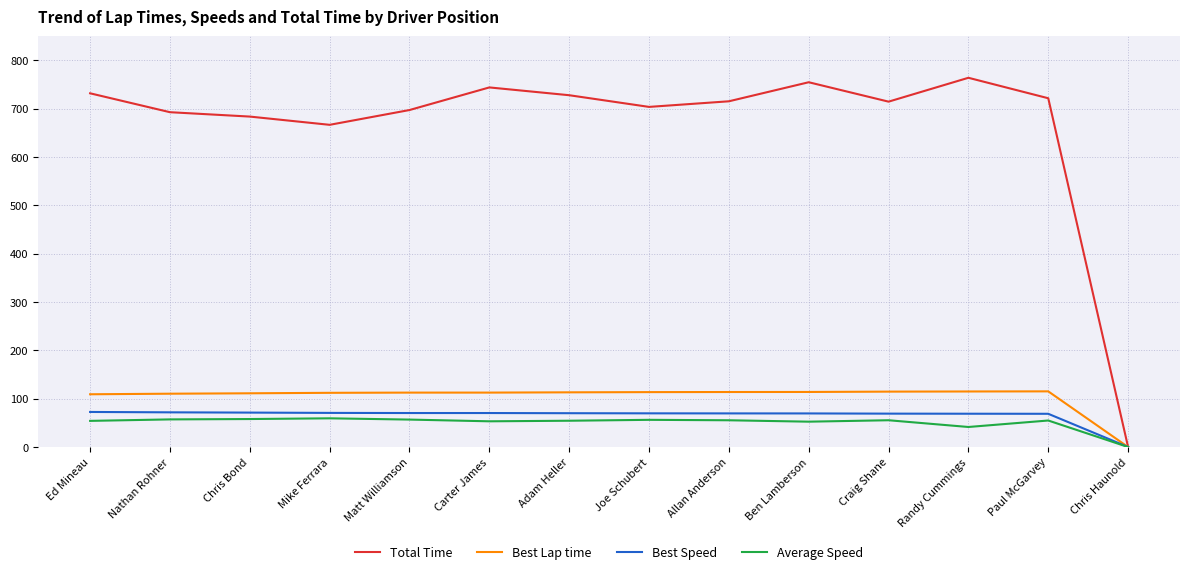

Which series has the widest spread of values?

Total Time